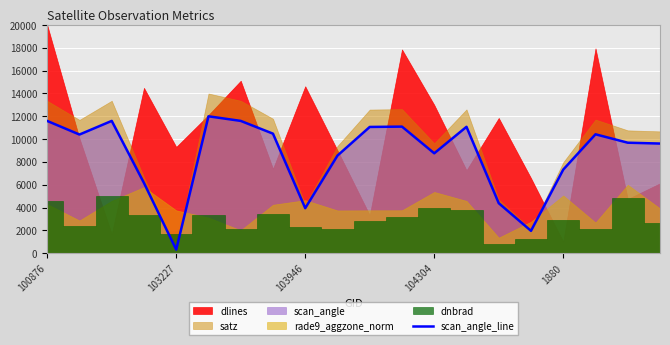

What is the sum of all values?

172024.6